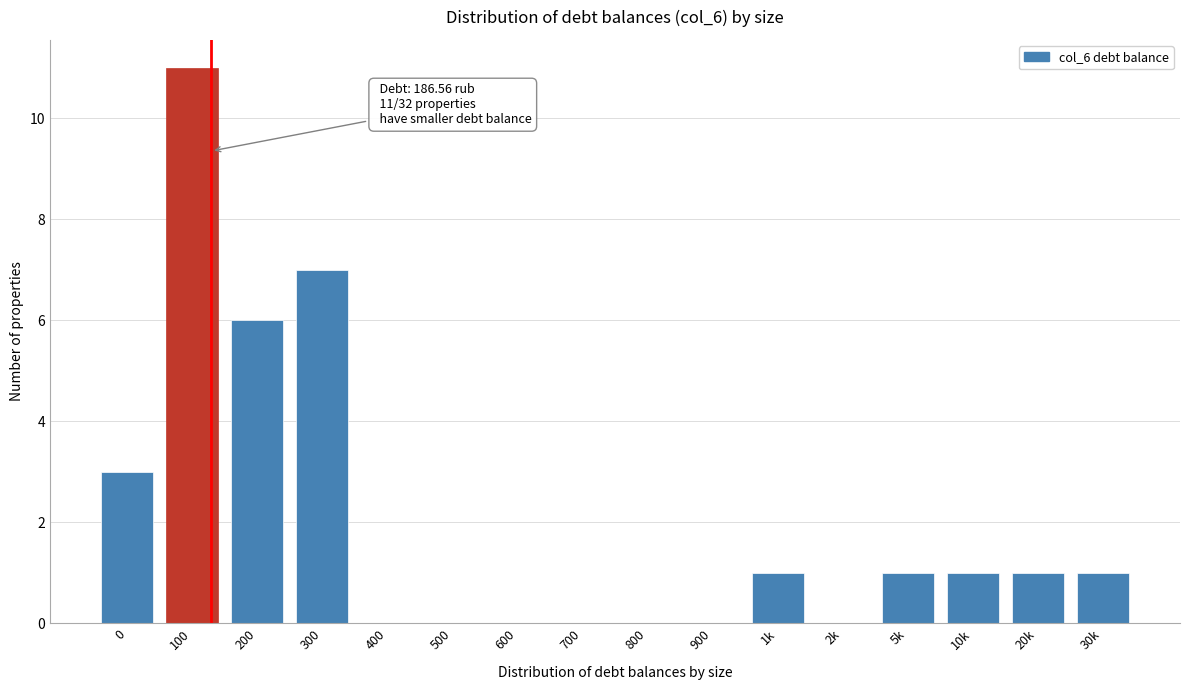

Reading left to right, what are all the values shown in this chart?

0=3	100=11	200=6	300=7	400=0	500=0	600=0	700=0	800=0	900=0	1k=1	2k=0	5k=1	10k=1	20k=1	30k=1